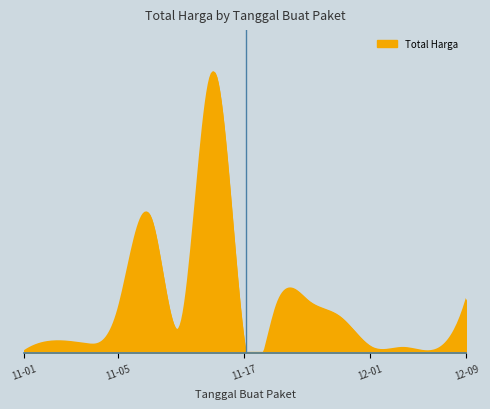

What is the label of the 4th point from the right?

2021-11-28